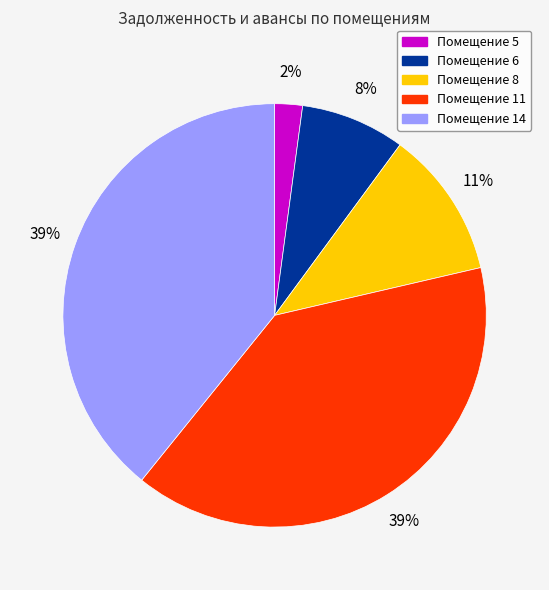

Is there any slice that represents more than half of the pie?

No